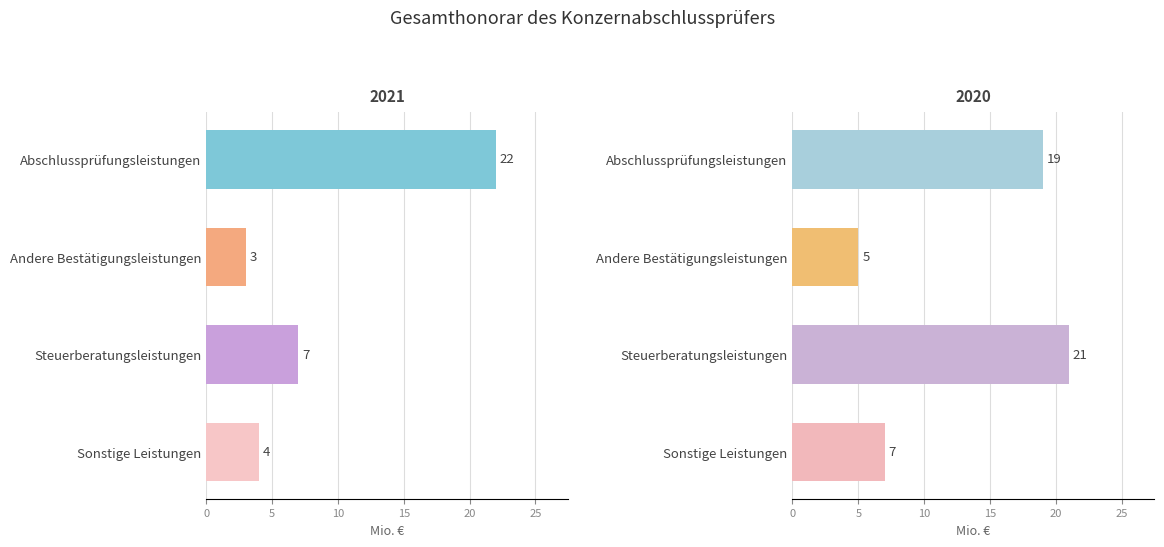

What is the difference between the highest and lowest values at Andere Bestätigungsleistungen?

2